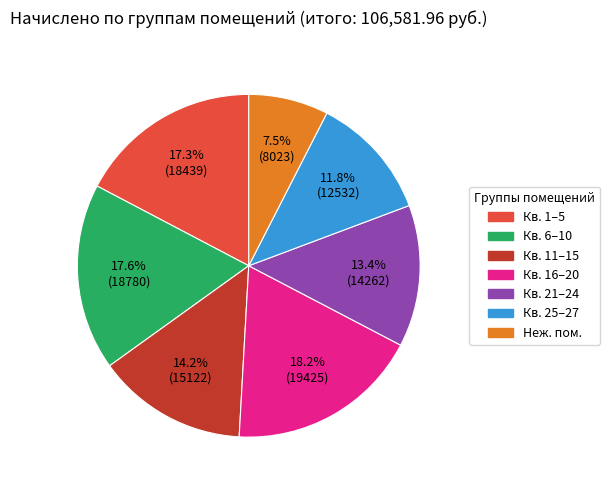

Is there any slice that represents more than half of the pie?

No